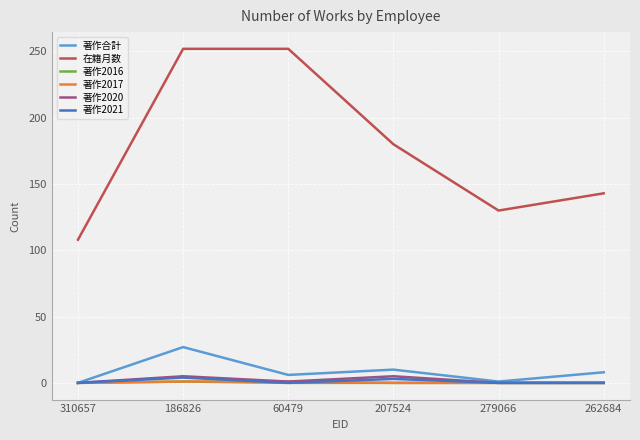

The 在籍月数 series shows 244 at 262684. True or false?

False